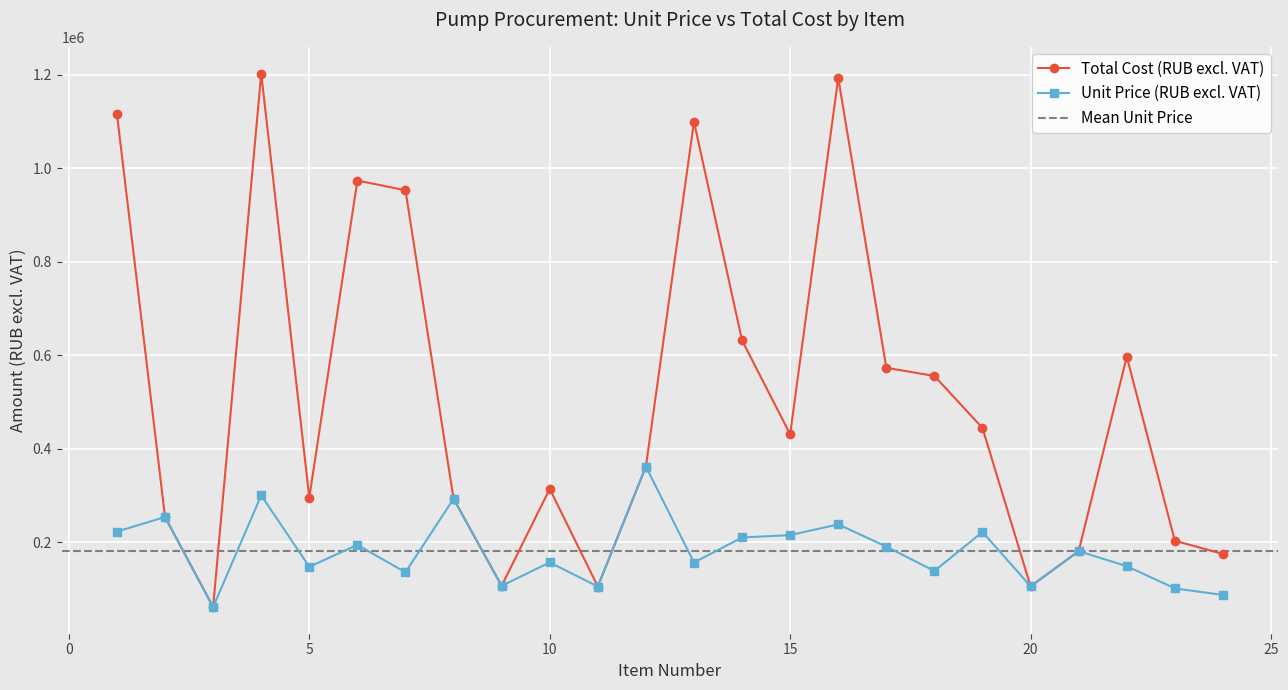

At how many categories does at least one series exceed 1161730?

2